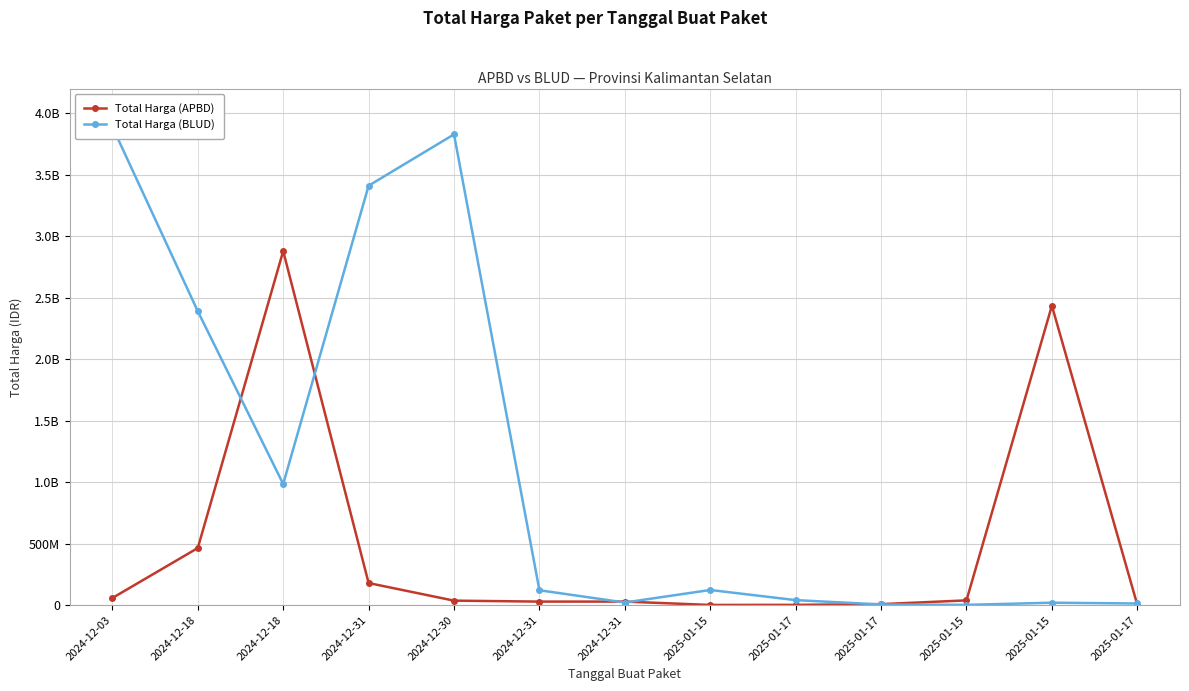

Is this an area chart (filled region under the line)?

No